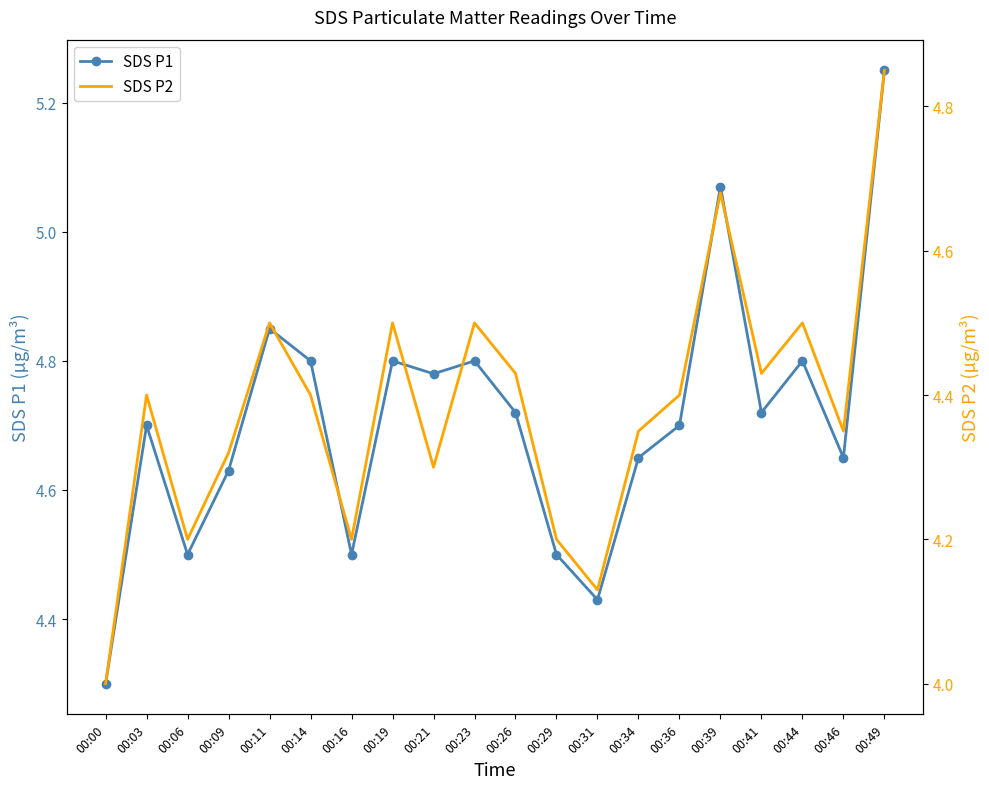

List the labels in order of SDS P1 value, smallest first.

00:00, 00:31, 00:06, 00:16, 00:29, 00:09, 00:34, 00:46, 00:03, 00:36, 00:26, 00:41, 00:21, 00:14, 00:19, 00:23, 00:44, 00:11, 00:39, 00:49